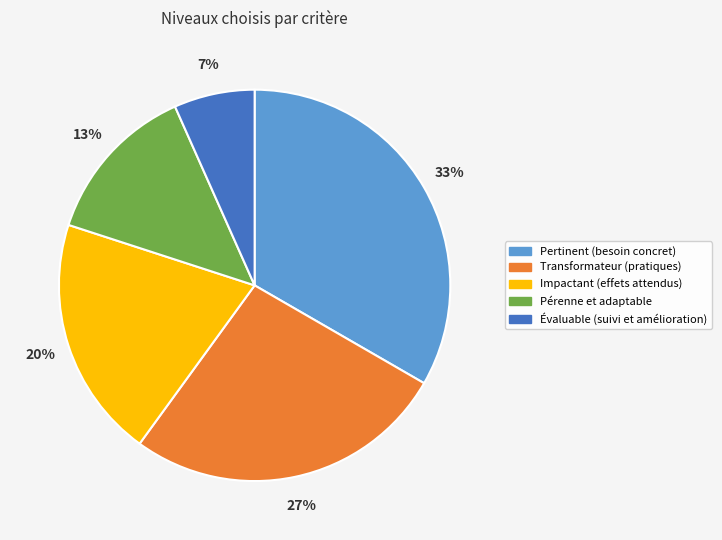

Rank the categories by value from lowest to highest.

Évaluable (suivi et amélioration), Pérenne et adaptable, Impactant (effets attendus), Transformateur (pratiques), Pertinent (besoin concret)